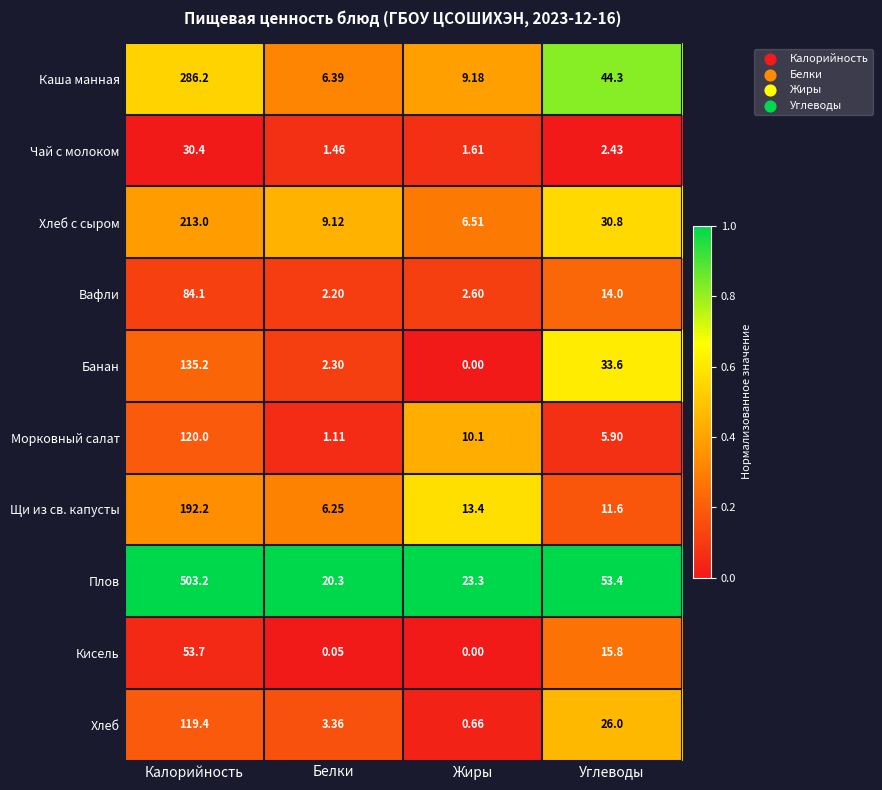

Which series has the widest spread of values?

Плов